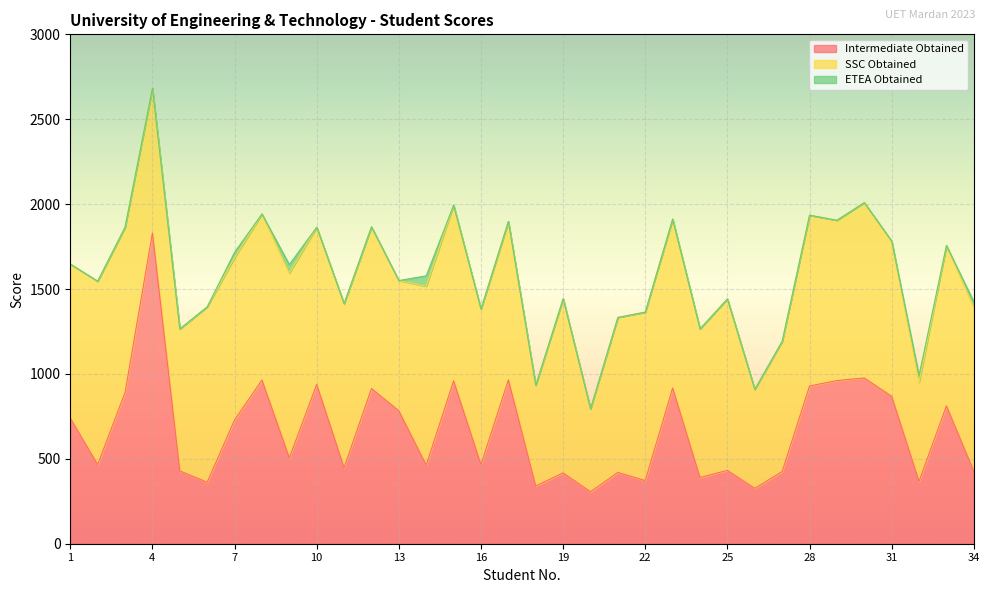

At 6, list the series in order from largest to smallest.

SSC Obtained, Intermediate Obtained, ETEA Obtained